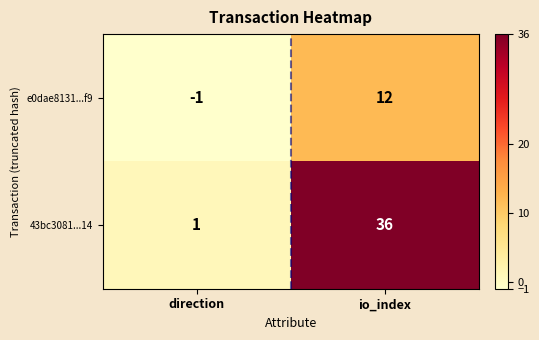

The value of e0dae8131...f9 at direction is -1. True or false?

True